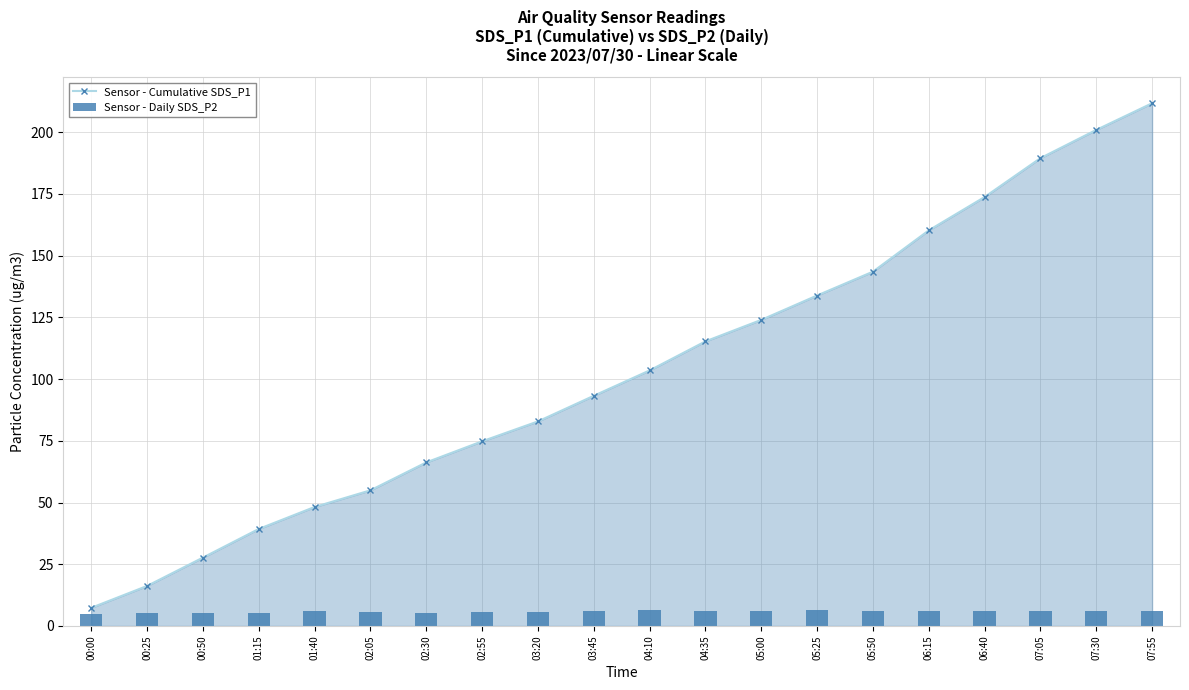

The value of Sensor - Cumulative SDS_P1 at 05:00 is 123.9. True or false?

True